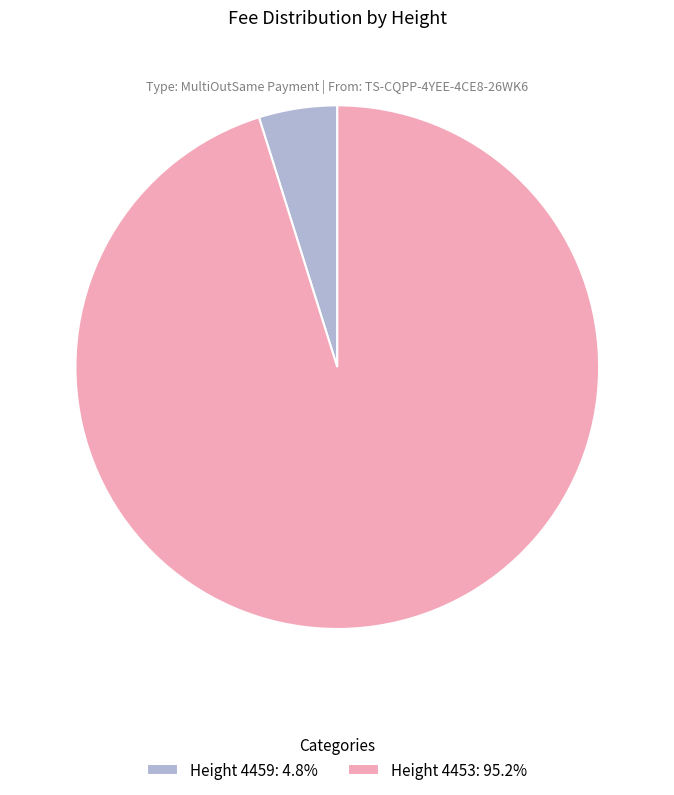

Does Height 4453: 95.2% represent more than half of the total?

Yes